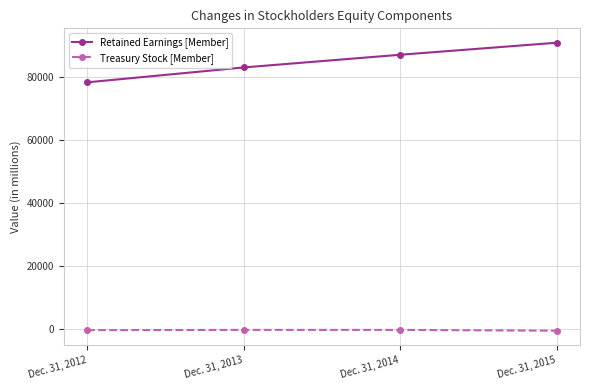

Rank the series by their maximum value, from lowest to highest.

Treasury Stock [Member], Retained Earnings [Member]